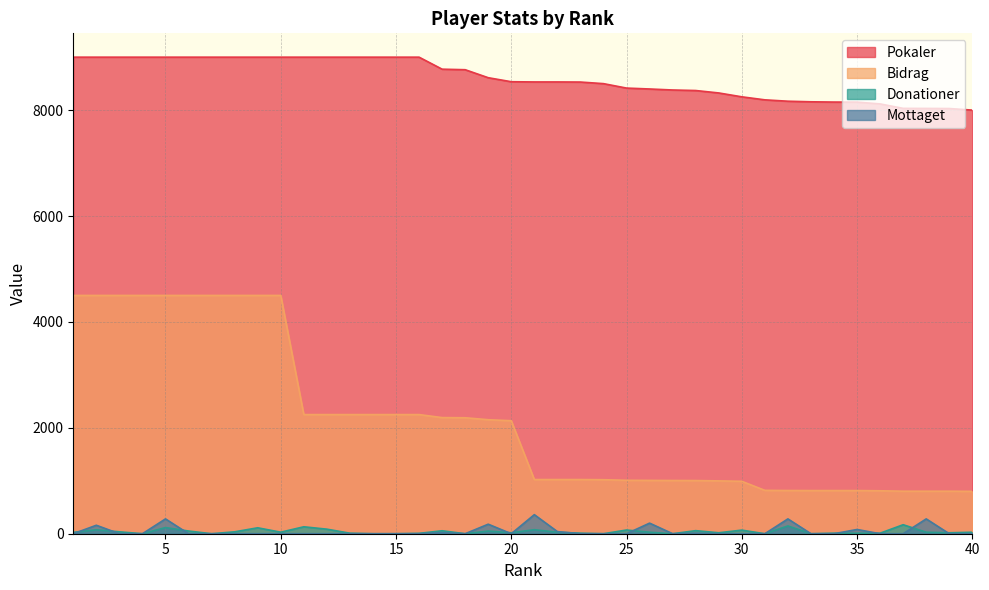

How many interior local peaks does the Mottaget series have?

10